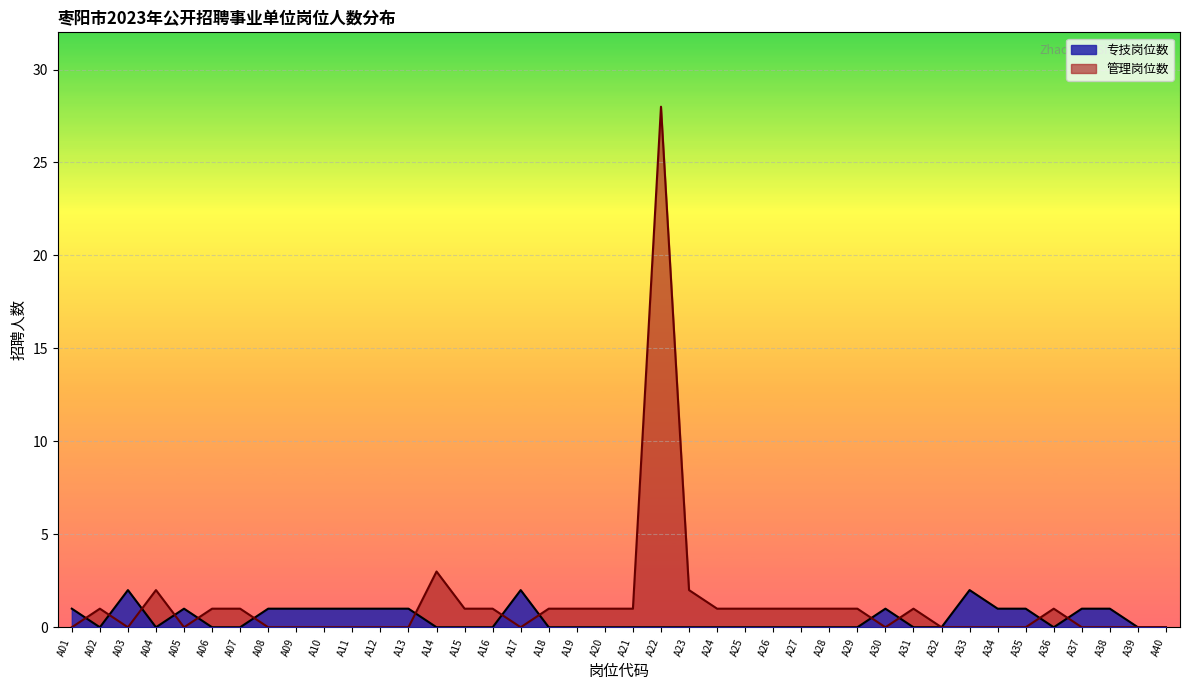

Is the value of 管理岗位数 at A07 greater than the value of 专技岗位数 at A36?

Yes